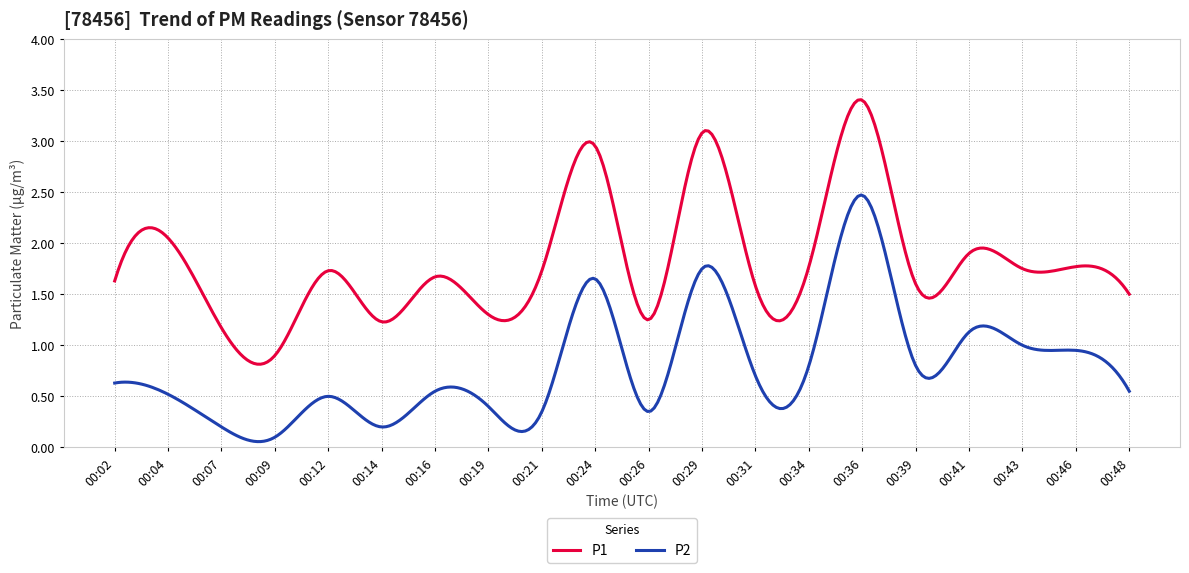

What is the highest value of the P1 series?

3.4